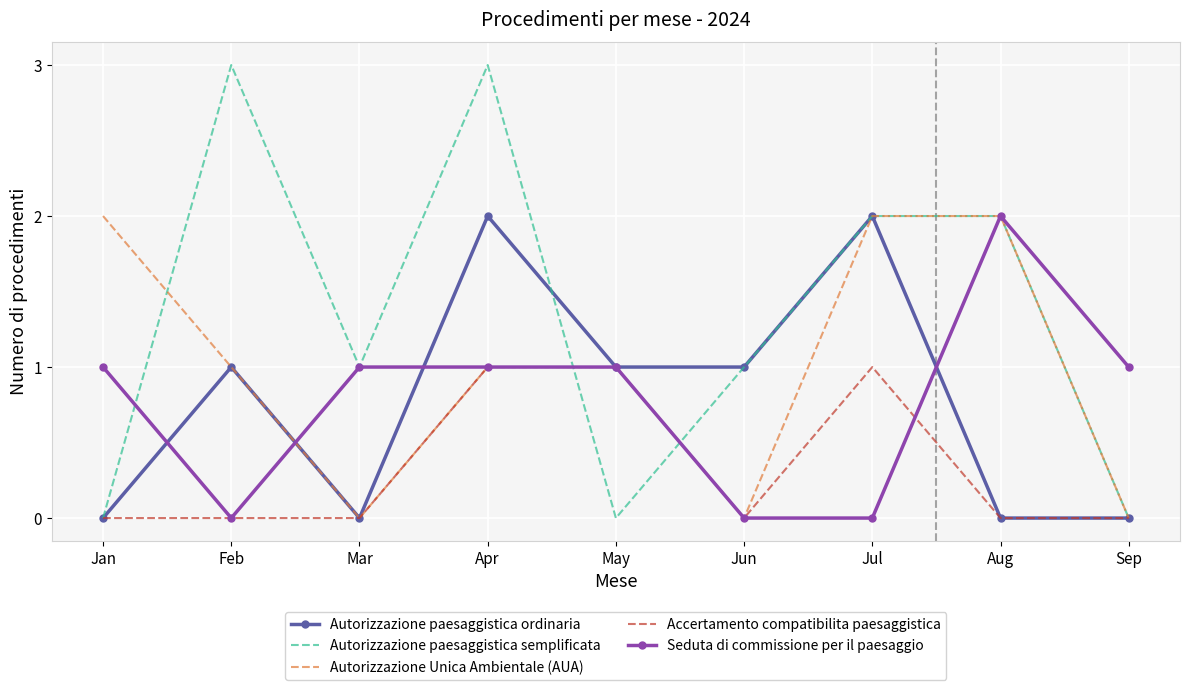

Which series changed the most between Feb and Mar?

Autorizzazione paesaggistica semplificata